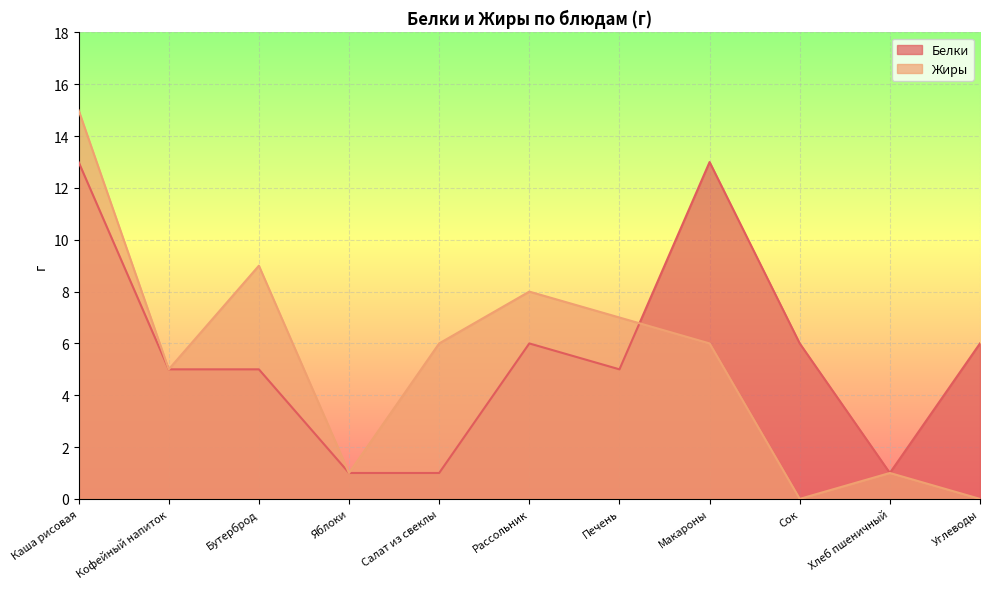

At which category does Жиры reach its first local valley?

Кофейный напиток